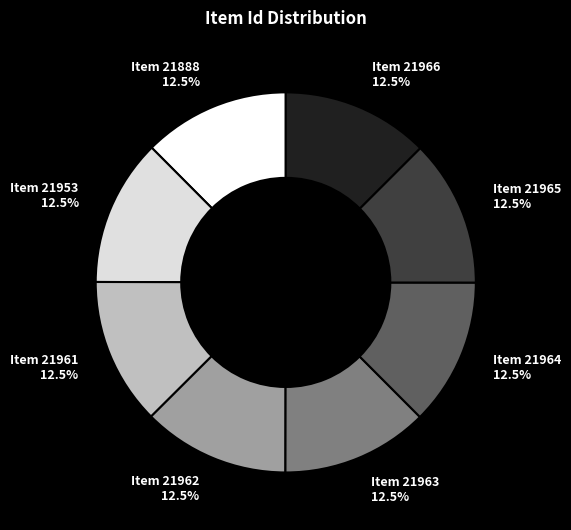

Is there a majority slice in this chart?

No